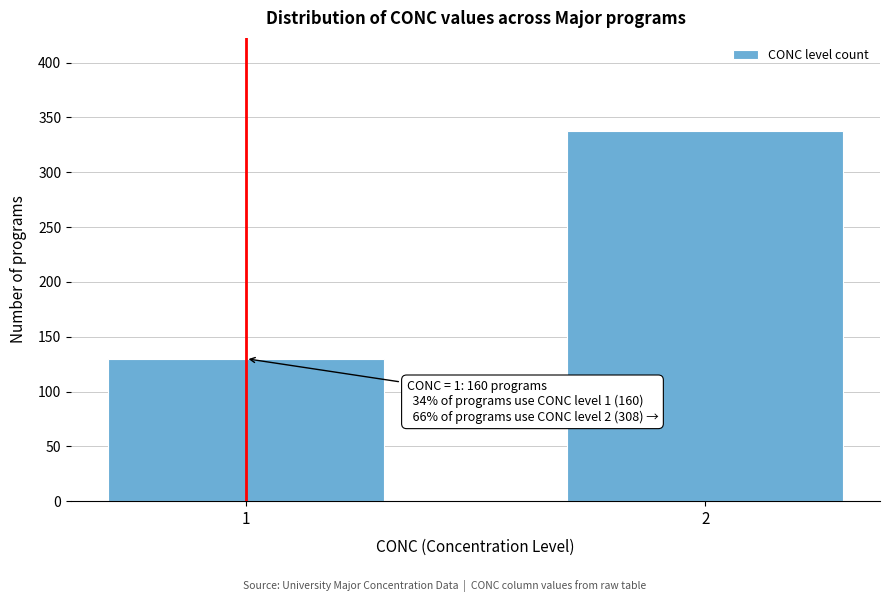

Reading left to right, list all the values displayed in this chart.

130	338